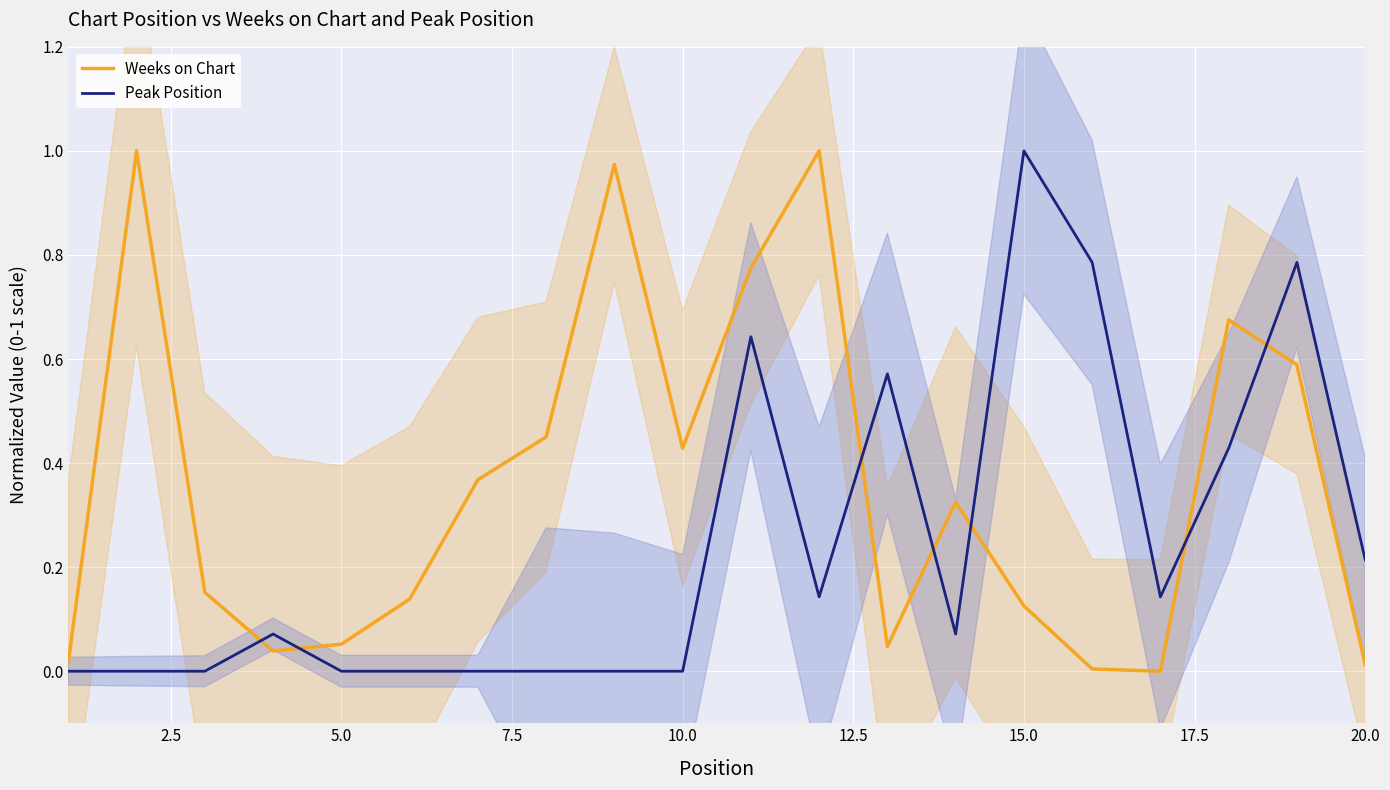

True or false: Weeks on Chart and Peak Position cross at least once.

True